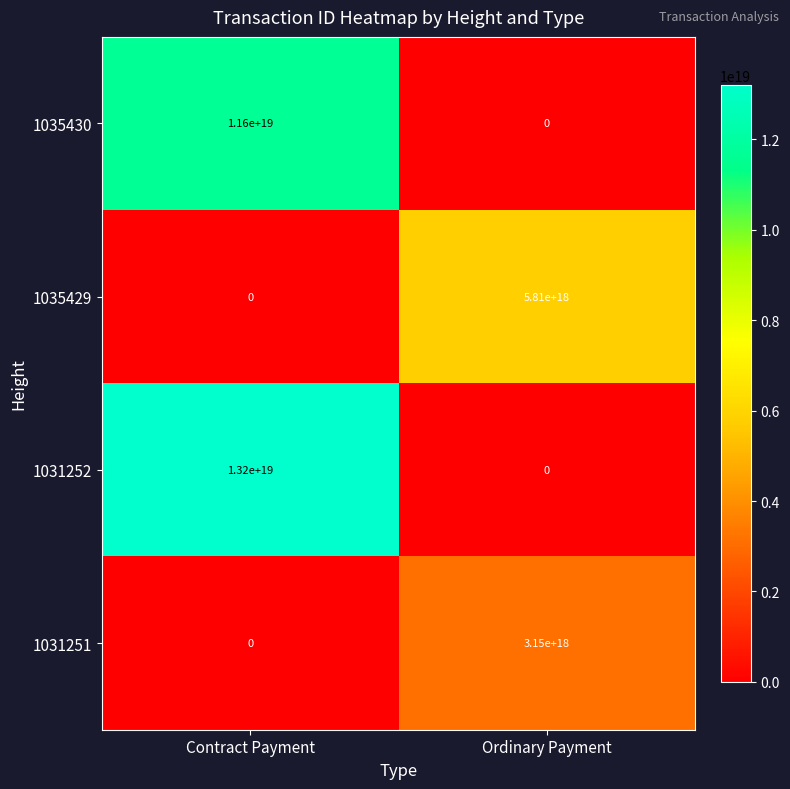

Which category has the highest value across all series?

Contract Payment